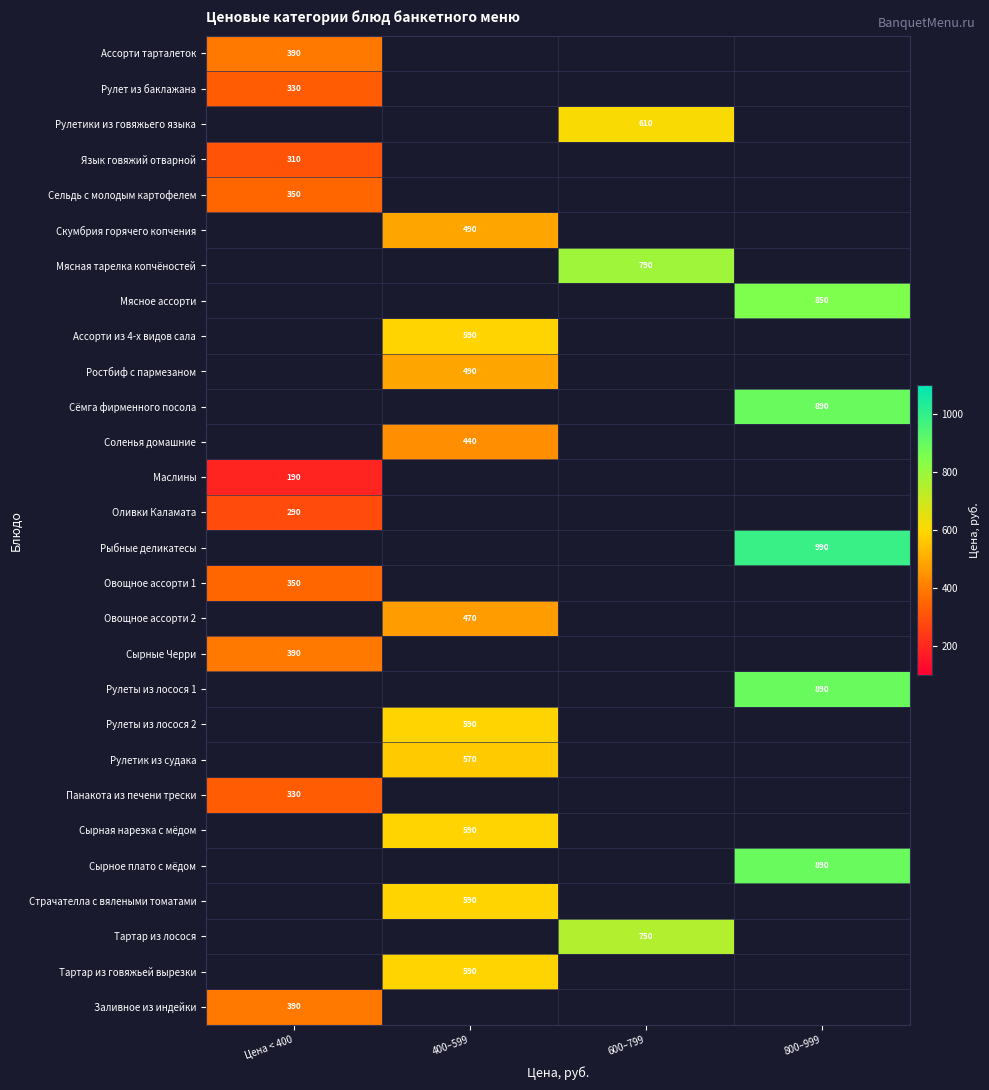

What is the greatest value displayed?

990